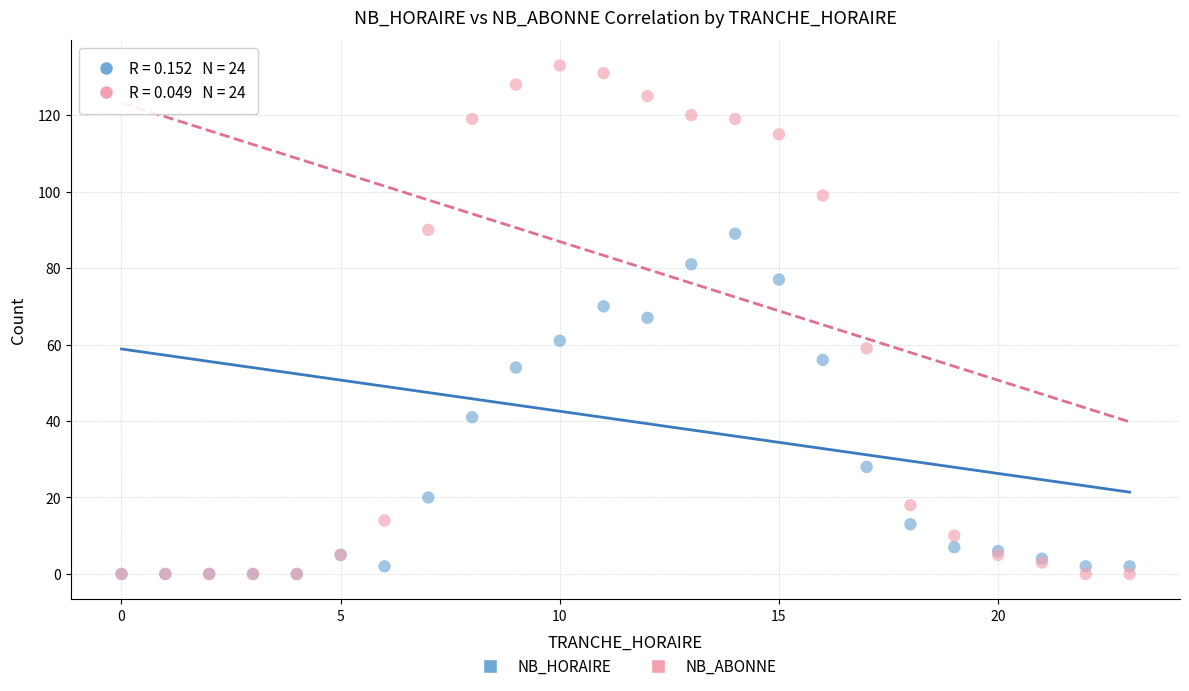

In the NB_HORAIRE series, what Y value is closest to 44?

41